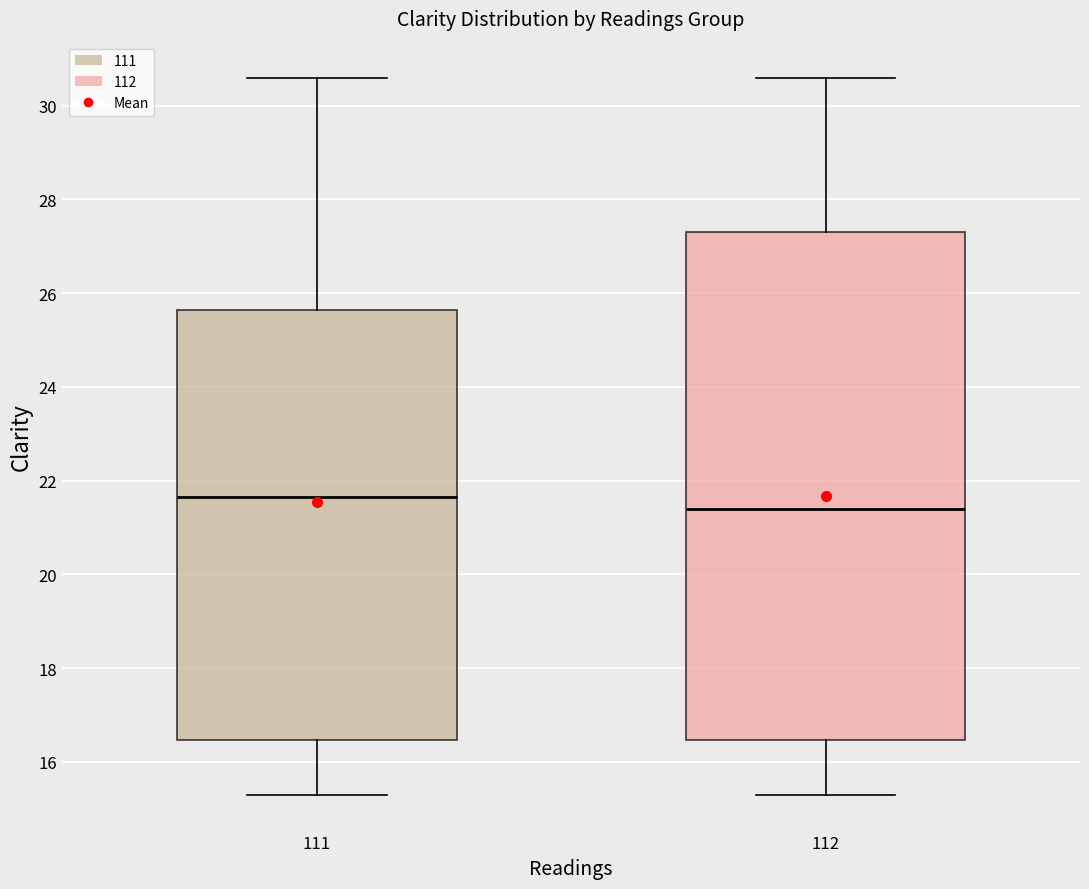

Reading left to right, read every box against the y-axis: the position of its median line, the range the box covers, and the ends of its whiskers. The values are not printed on the chart, so give them approximately, as read against the axis.

111: median 21.6, box 16.4 to 25.6, whiskers 15.4 to 30.6
112: median 21.4, box 16.4 to 27.4, whiskers 15.4 to 30.6